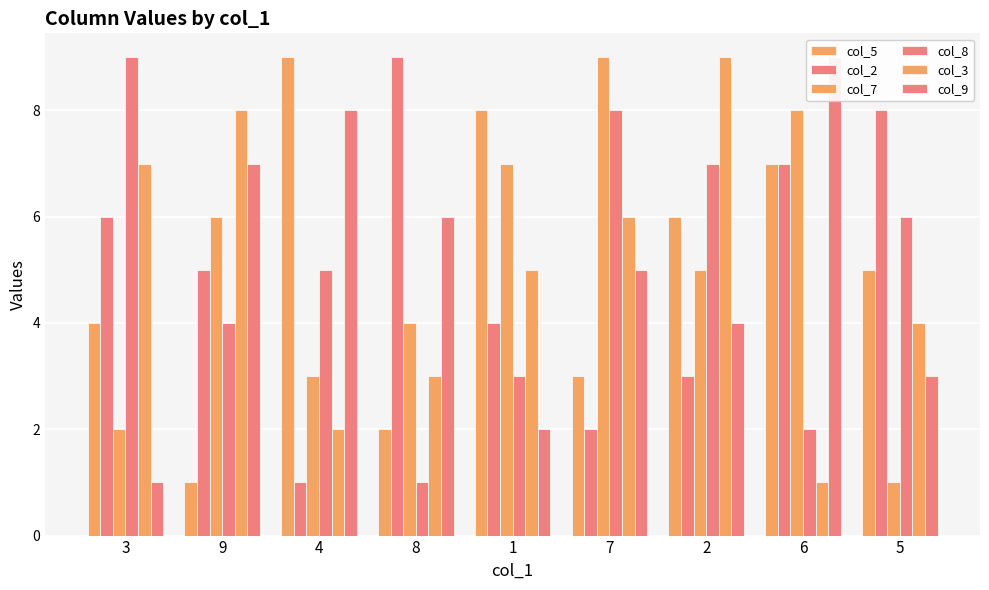

True or false: col_9 has a value of 6 at 8.

True